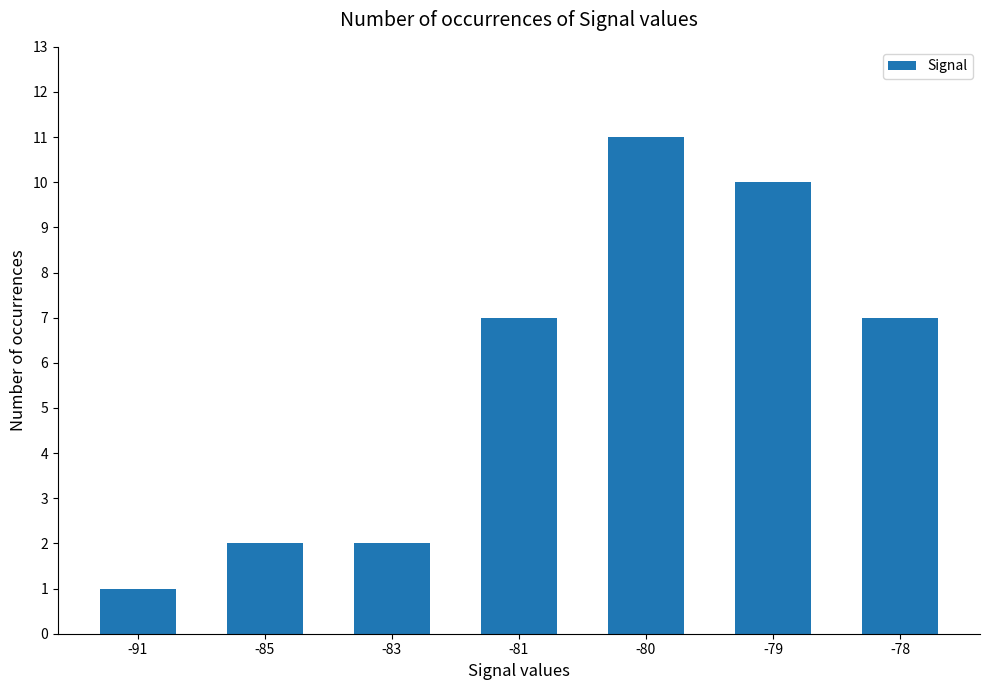

What is the minimum value shown in the chart?

1